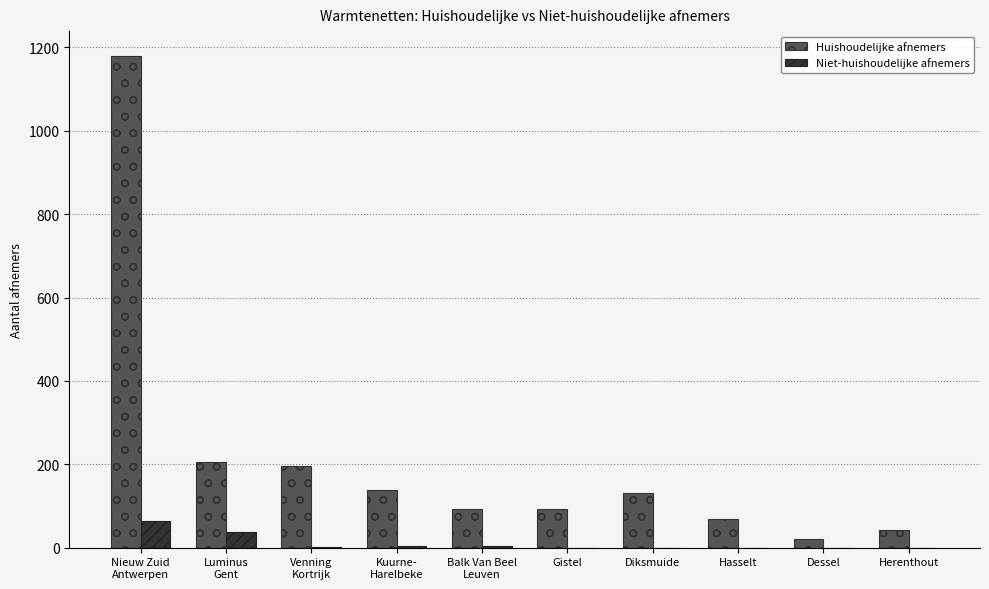

Count the number of data series in this chart.

2